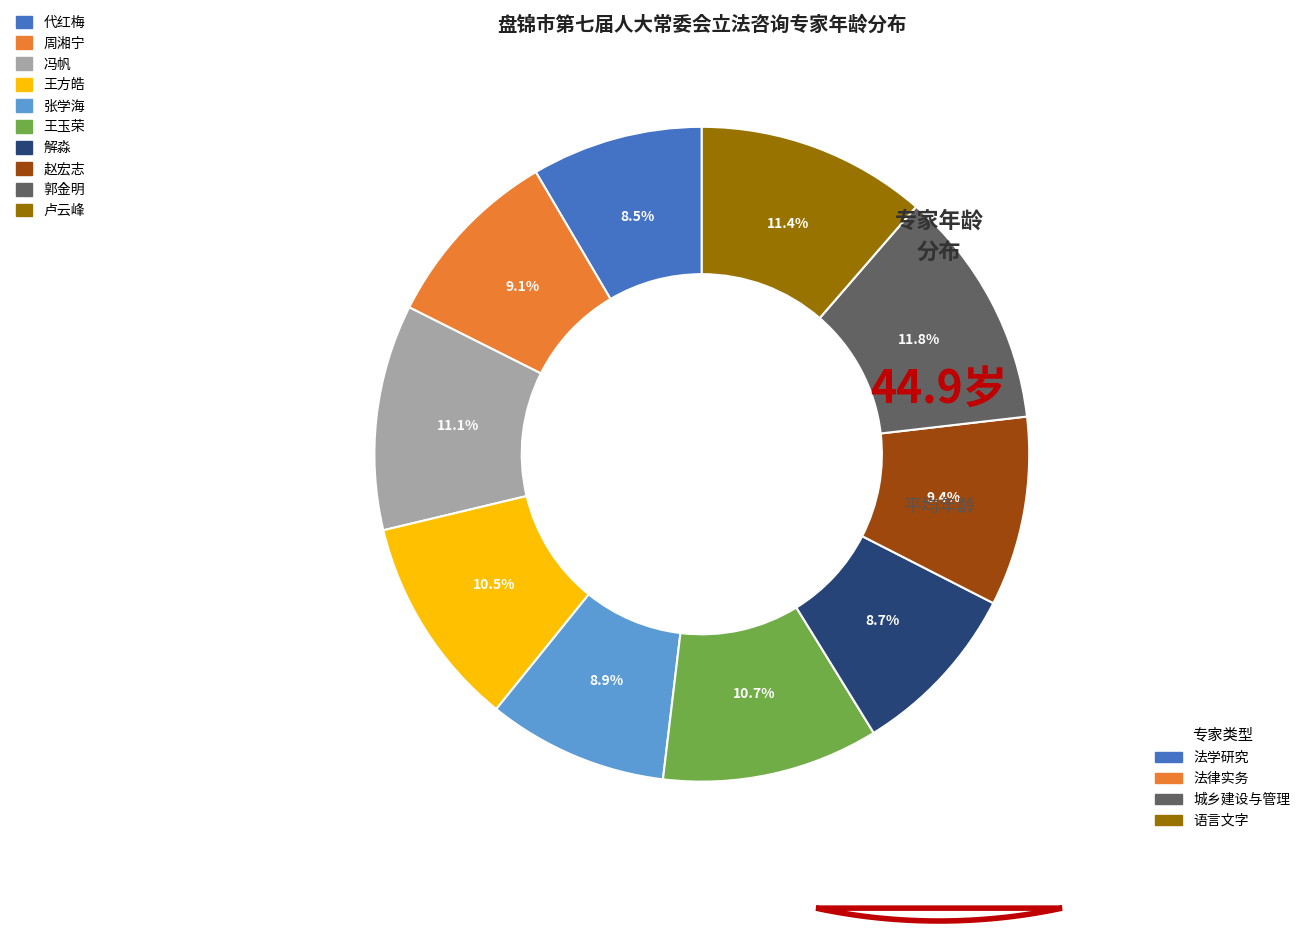

Does any single category account for the majority?

No